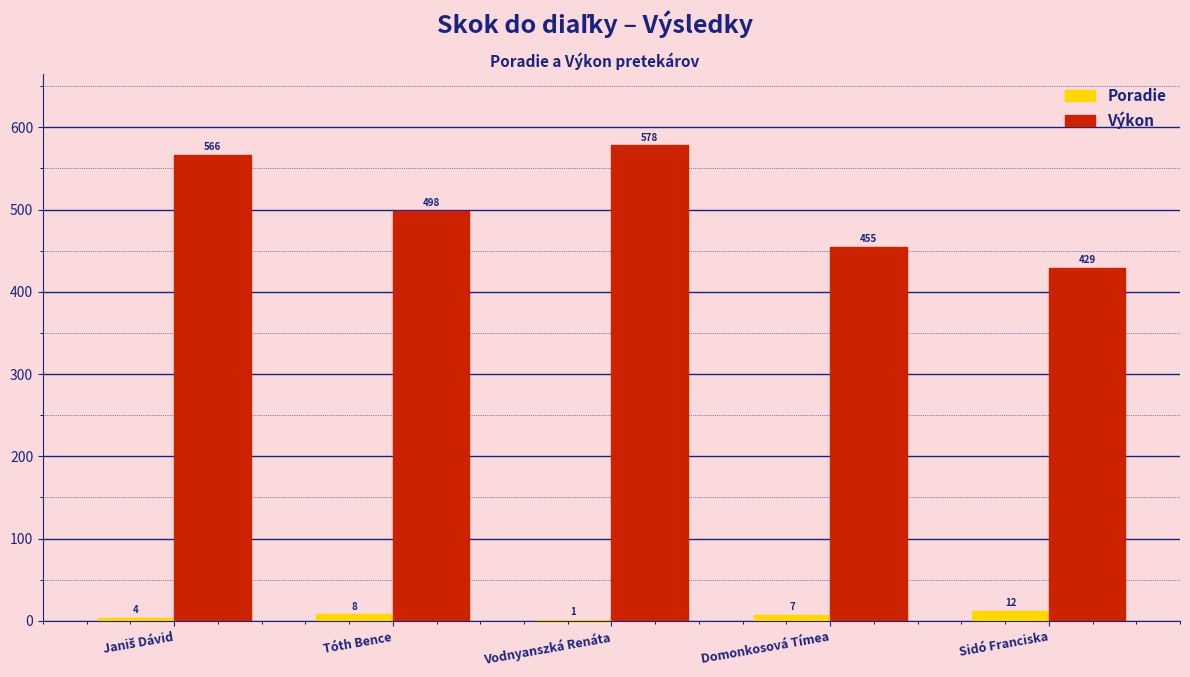

Are the bars grouped side by side (vs. stacked)?

Yes